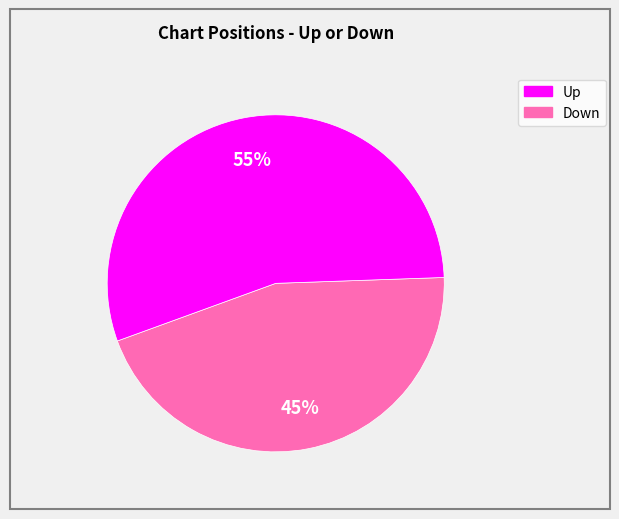

To the nearest percent, what is the difference between the largest and smallest slice percentages?

10%